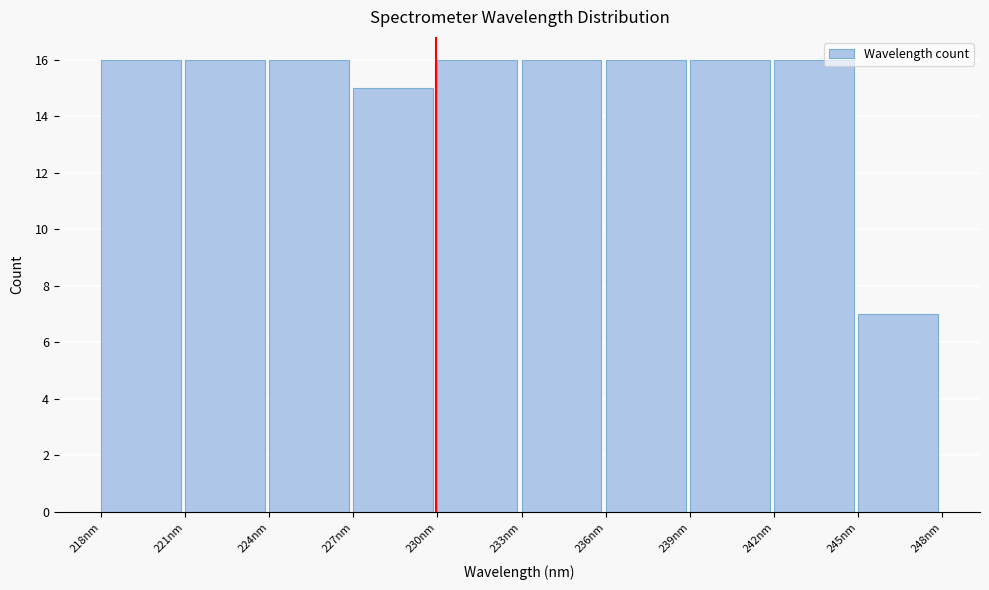

Reading left to right, list every bar in this chart as the range it spans on the x-axis followed by its height. Neither the bar edges nor the heights are printed on the chart, so give them approximately, as read against the axes.

218 to 221: 16
221 to 224: 16
224 to 227: 16
227 to 230: 15
230 to 233: 16
233 to 236: 16
236 to 239: 16
239 to 242: 16
242 to 245: 16
245 to 248: 7